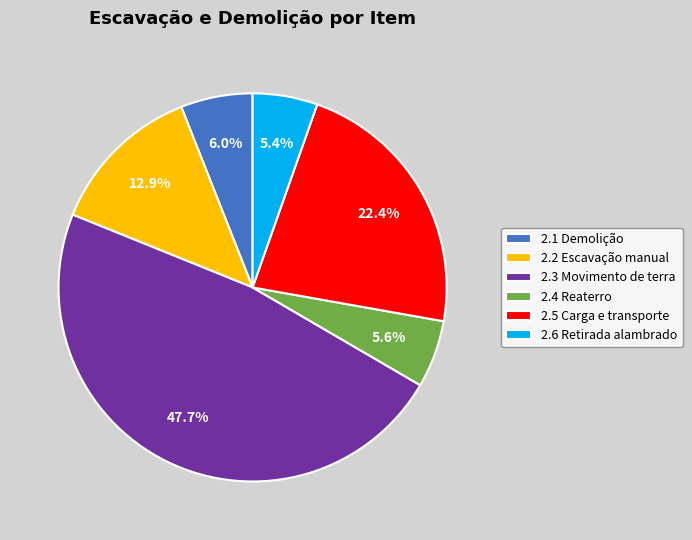

What is the total percentage of 2.4 Reaterro and 2.3 Movimento de terra?

53.3%